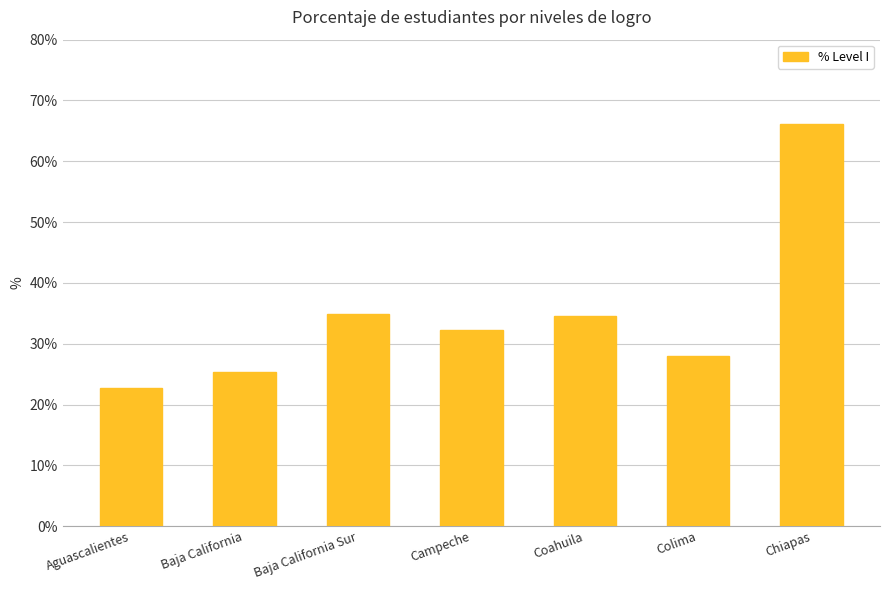

True or false: the data shows 66.1 at Chiapas.

True